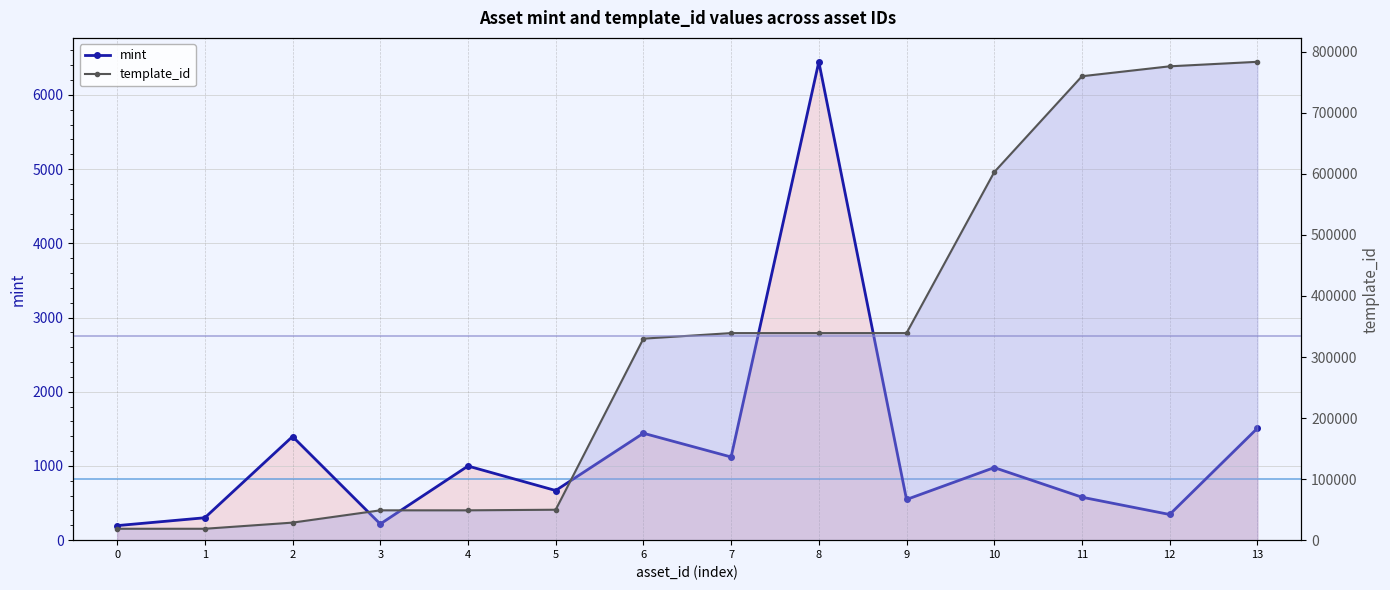

What is the maximum value shown in the chart?

783650